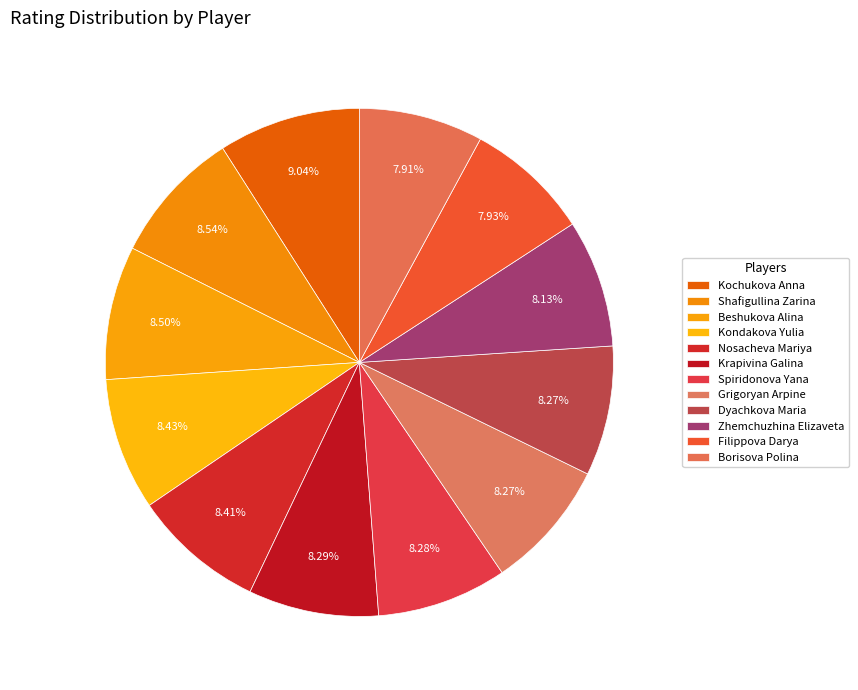

How many segments does this pie chart have?

12